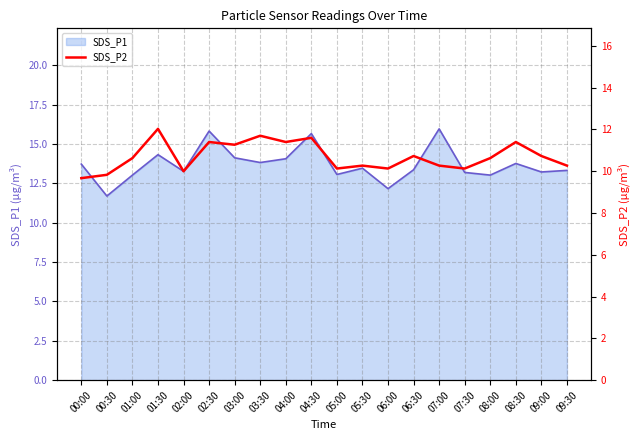

True or false: there are more than 0 points higher than both neighbors.

True